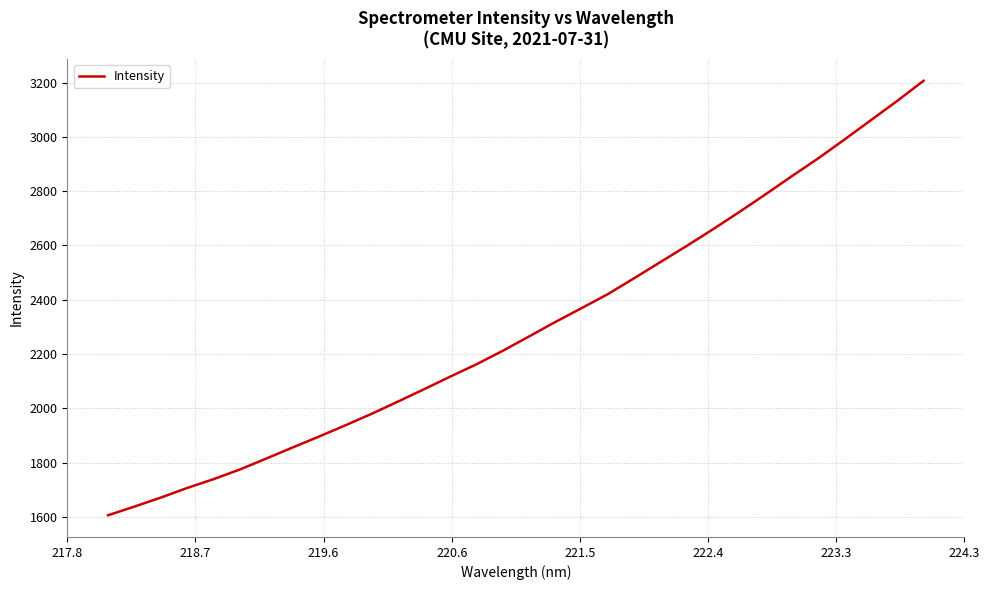

What is the smallest value displayed?

1606.5